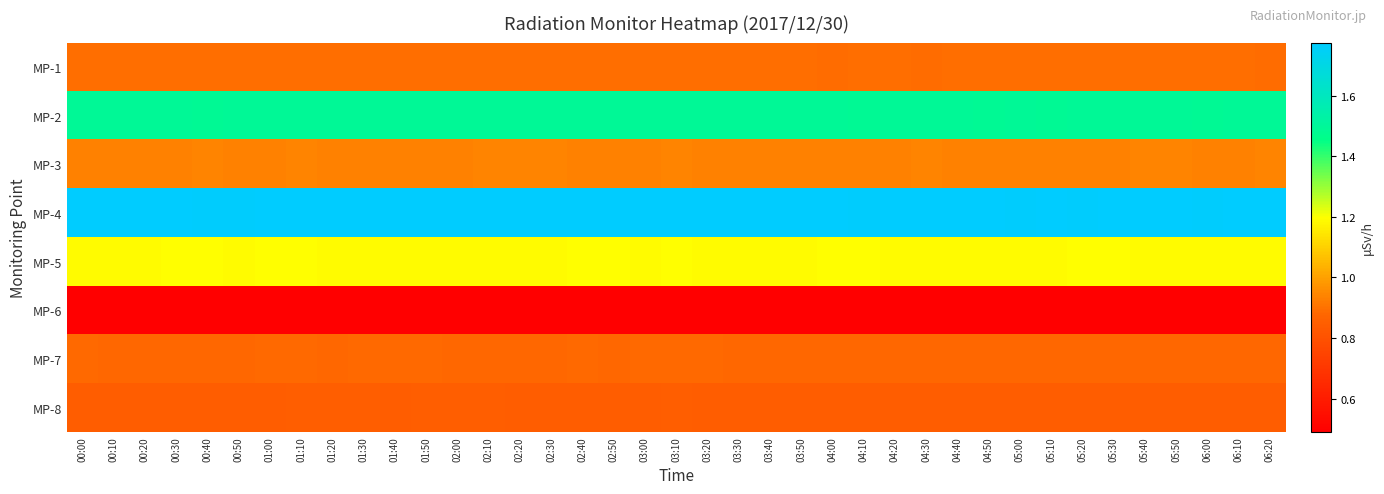

Reading left to right, list all the values displayed in this chart.

MP-1: 00:00=0.9	00:10=0.9	00:20=0.9	00:30=0.9	00:40=0.9	00:50=0.9	01:00=0.9	01:10=0.9	01:20=0.9	01:30=0.9	01:40=0.9	01:50=0.9	02:00=0.9	02:10=0.9	02:20=0.9	02:30=0.9	02:40=0.9	02:50=0.9	03:00=0.9	03:10=0.9	03:20=0.9	03:30=0.9	03:40=0.9	03:50=0.9	04:00=0.9	04:10=0.9	04:20=0.9	04:30=0.9	04:40=0.9	04:50=0.9	05:00=0.9	05:10=0.9	05:20=0.9	05:30=0.9	05:40=0.9	05:50=0.9	06:00=0.9	06:10=0.9	06:20=0.9
MP-2: 00:00=1.5	00:10=1.5	00:20=1.5	00:30=1.5	00:40=1.5	00:50=1.5	01:00=1.5	01:10=1.5	01:20=1.5	01:30=1.5	01:40=1.5	01:50=1.5	02:00=1.5	02:10=1.5	02:20=1.5	02:30=1.5	02:40=1.5	02:50=1.5	03:00=1.5	03:10=1.5	03:20=1.5	03:30=1.5	03:40=1.5	03:50=1.5	04:00=1.5	04:10=1.5	04:20=1.5	04:30=1.5	04:40=1.5	04:50=1.5	05:00=1.5	05:10=1.5	05:20=1.5	05:30=1.5	05:40=1.5	05:50=1.5	06:00=1.5	06:10=1.5	06:20=1.5
MP-3: 00:00=0.9	00:10=0.9	00:20=0.9	00:30=0.9	00:40=0.9	00:50=0.9	01:00=0.9	01:10=0.9	01:20=0.9	01:30=0.9	01:40=0.9	01:50=0.9	02:00=0.9	02:10=0.9	02:20=0.9	02:30=0.9	02:40=0.9	02:50=0.9	03:00=0.9	03:10=0.9	03:20=0.9	03:30=0.9	03:40=0.9	03:50=0.9	04:00=0.9	04:10=0.9	04:20=0.9	04:30=0.9	04:40=0.9	04:50=0.9	05:00=0.9	05:10=0.9	05:20=0.9	05:30=0.9	05:40=0.9	05:50=0.9	06:00=0.9	06:10=0.9	06:20=0.9
MP-4: 00:00=1.8	00:10=1.8	00:20=1.8	00:30=1.8	00:40=1.8	00:50=1.8	01:00=1.8	01:10=1.8	01:20=1.8	01:30=1.8	01:40=1.8	01:50=1.8	02:00=1.8	02:10=1.8	02:20=1.8	02:30=1.8	02:40=1.8	02:50=1.8	03:00=1.8	03:10=1.8	03:20=1.8	03:30=1.8	03:40=1.8	03:50=1.8	04:00=1.8	04:10=1.8	04:20=1.8	04:30=1.8	04:40=1.8	04:50=1.8	05:00=1.8	05:10=1.8	05:20=1.8	05:30=1.8	05:40=1.8	05:50=1.8	06:00=1.8	06:10=1.8	06:20=1.8
MP-5: 00:00=1.2	00:10=1.2	00:20=1.2	00:30=1.2	00:40=1.2	00:50=1.2	01:00=1.2	01:10=1.2	01:20=1.2	01:30=1.2	01:40=1.2	01:50=1.2	02:00=1.2	02:10=1.2	02:20=1.2	02:30=1.2	02:40=1.2	02:50=1.2	03:00=1.2	03:10=1.2	03:20=1.2	03:30=1.2	03:40=1.2	03:50=1.2	04:00=1.2	04:10=1.2	04:20=1.2	04:30=1.2	04:40=1.2	04:50=1.2	05:00=1.2	05:10=1.2	05:20=1.2	05:30=1.2	05:40=1.2	05:50=1.2	06:00=1.2	06:10=1.2	06:20=1.2
MP-6: 00:00=0.5	00:10=0.5	00:20=0.5	00:30=0.5	00:40=0.5	00:50=0.5	01:00=0.5	01:10=0.5	01:20=0.5	01:30=0.5	01:40=0.5	01:50=0.5	02:00=0.5	02:10=0.5	02:20=0.5	02:30=0.5	02:40=0.5	02:50=0.5	03:00=0.5	03:10=0.5	03:20=0.5	03:30=0.5	03:40=0.5	03:50=0.5	04:00=0.5	04:10=0.5	04:20=0.5	04:30=0.5	04:40=0.5	04:50=0.5	05:00=0.5	05:10=0.5	05:20=0.5	05:30=0.5	05:40=0.5	05:50=0.5	06:00=0.5	06:10=0.5	06:20=0.5
MP-7: 00:00=0.9	00:10=0.9	00:20=0.9	00:30=0.9	00:40=0.9	00:50=0.9	01:00=0.9	01:10=0.9	01:20=0.9	01:30=0.9	01:40=0.9	01:50=0.9	02:00=0.9	02:10=0.9	02:20=0.9	02:30=0.9	02:40=0.9	02:50=0.9	03:00=0.9	03:10=0.9	03:20=0.9	03:30=0.9	03:40=0.9	03:50=0.9	04:00=0.9	04:10=0.9	04:20=0.9	04:30=0.9	04:40=0.9	04:50=0.9	05:00=0.9	05:10=0.9	05:20=0.9	05:30=0.9	05:40=0.9	05:50=0.9	06:00=0.9	06:10=0.9	06:20=0.9
MP-8: 00:00=0.8	00:10=0.8	00:20=0.8	00:30=0.8	00:40=0.8	00:50=0.8	01:00=0.8	01:10=0.8	01:20=0.8	01:30=0.8	01:40=0.8	01:50=0.8	02:00=0.8	02:10=0.8	02:20=0.8	02:30=0.8	02:40=0.8	02:50=0.8	03:00=0.8	03:10=0.8	03:20=0.8	03:30=0.8	03:40=0.8	03:50=0.8	04:00=0.8	04:10=0.8	04:20=0.8	04:30=0.8	04:40=0.8	04:50=0.8	05:00=0.8	05:10=0.8	05:20=0.8	05:30=0.8	05:40=0.8	05:50=0.8	06:00=0.8	06:10=0.8	06:20=0.8